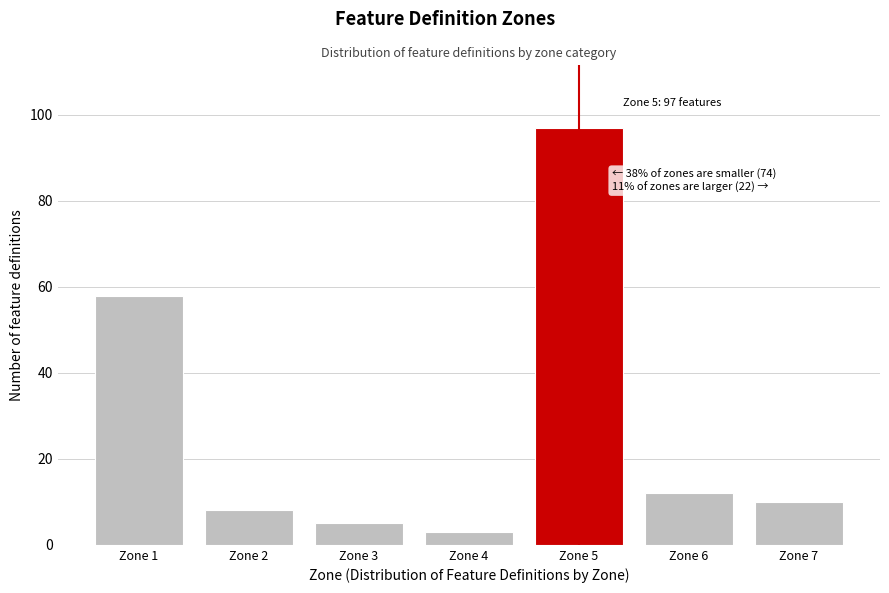

Reading right to left, what are all the values shown in this chart?

Zone 7=10	Zone 6=12	Zone 5=97	Zone 4=3	Zone 3=5	Zone 2=8	Zone 1=58